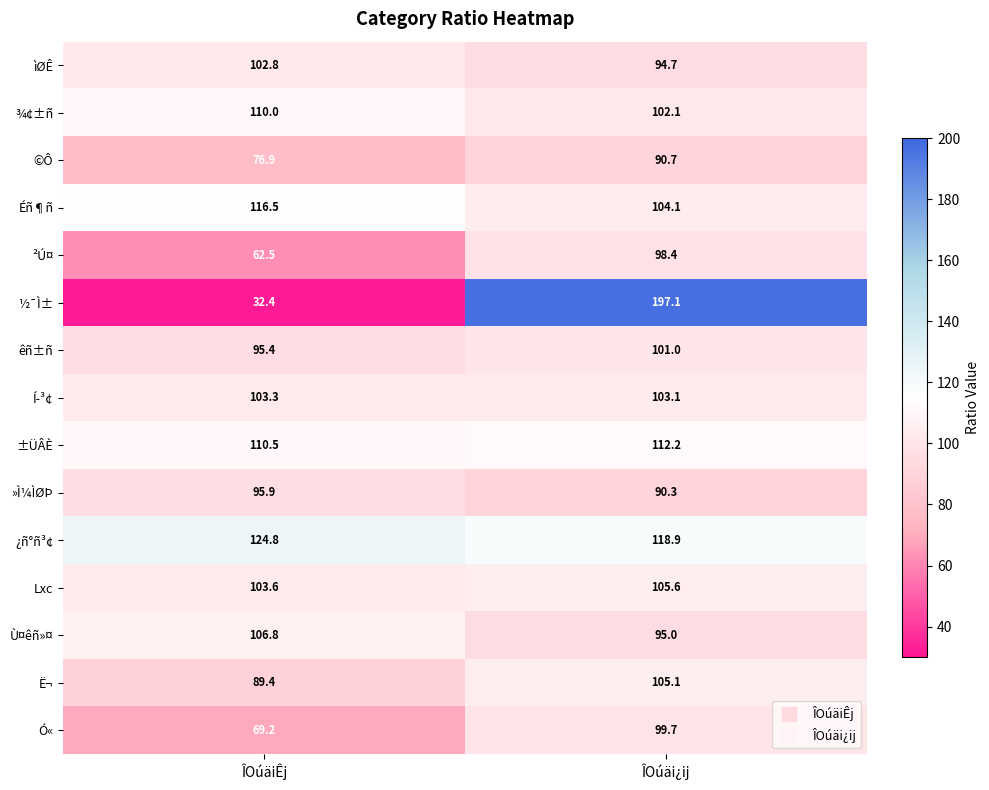

Read the Lxc value at ÎOúäiÊj.

103.6